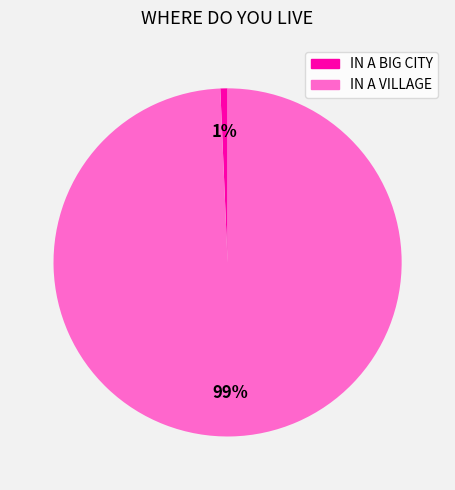

Count the number of slices in the pie.

2